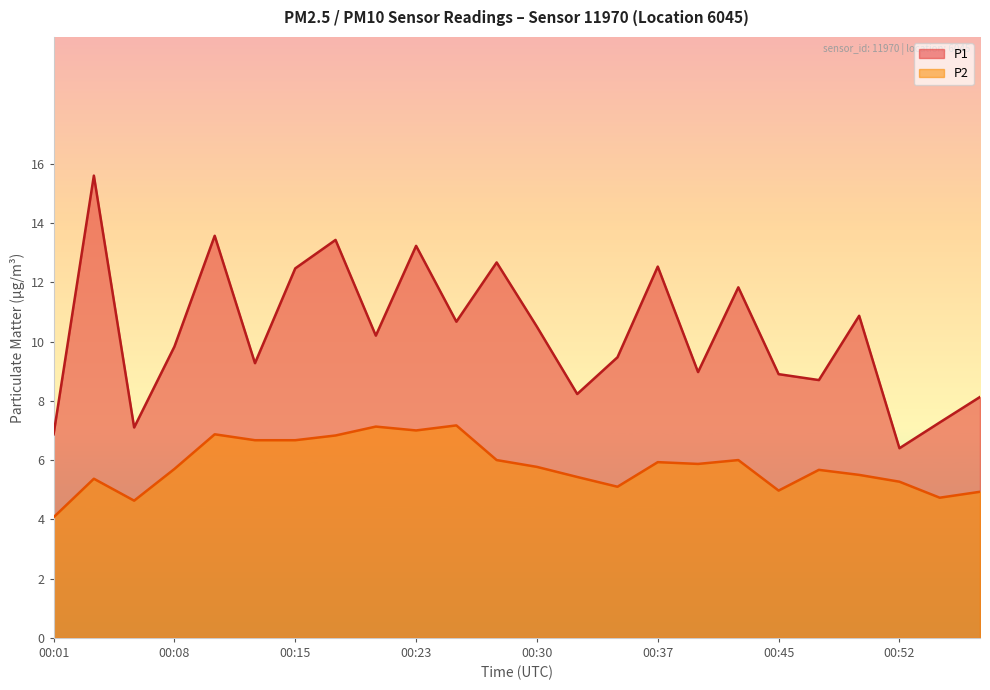

What is the difference between the P2 values at 00:37 and 00:30?

0.2